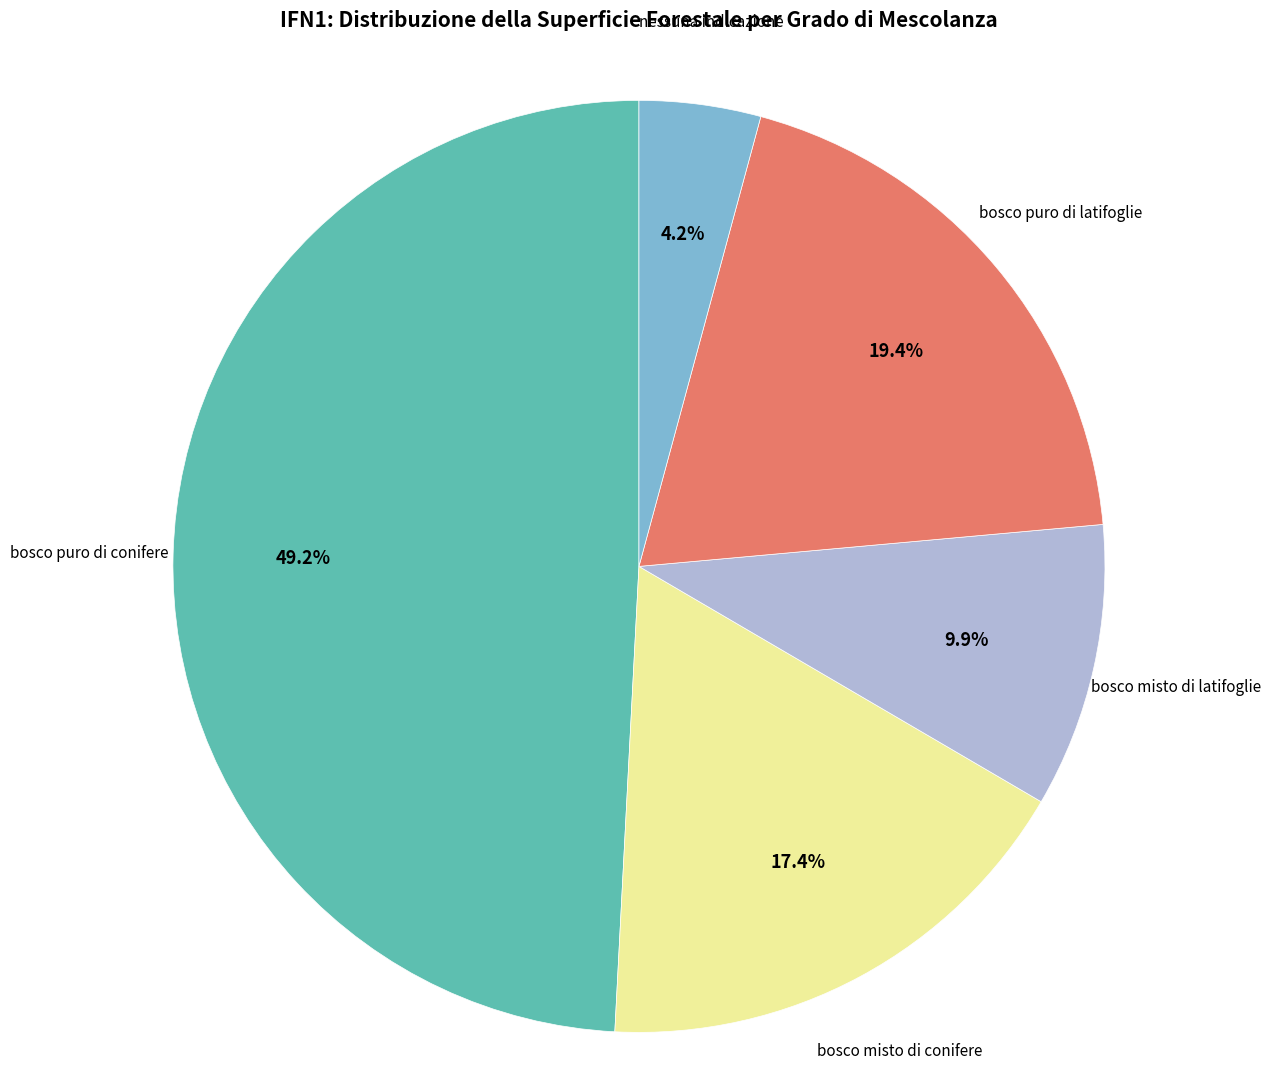

True or false: bosco puro di conifere accounts for 49% of the total.

True